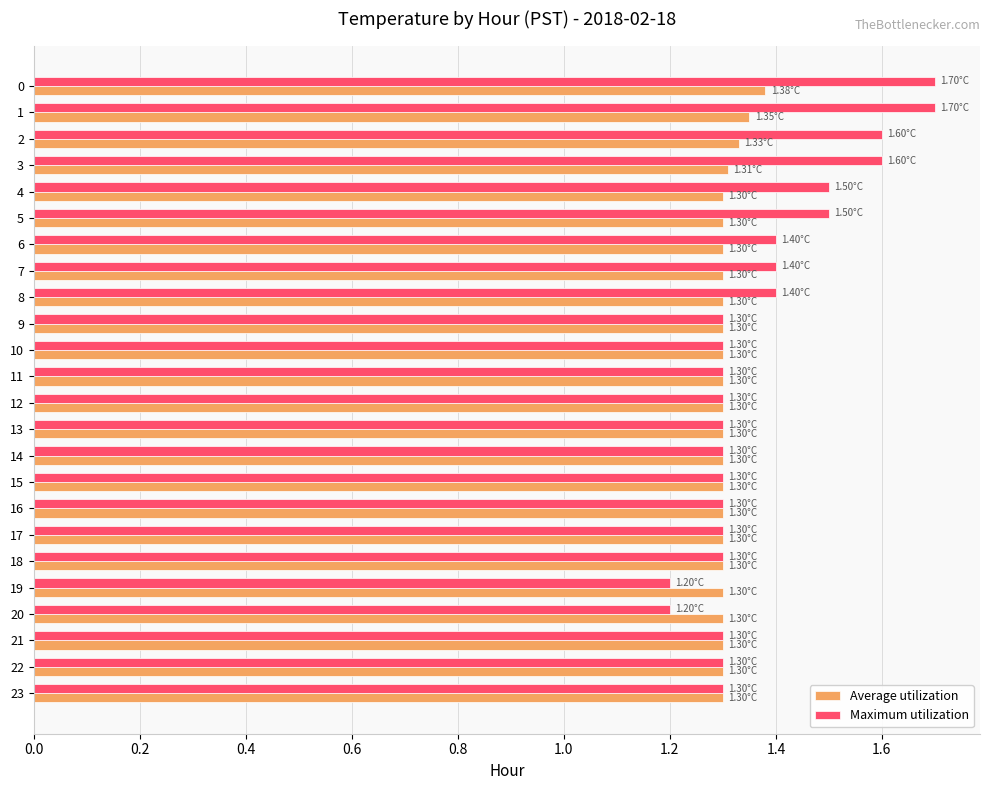

What is the sum of all Maximum utilization values?

33.1